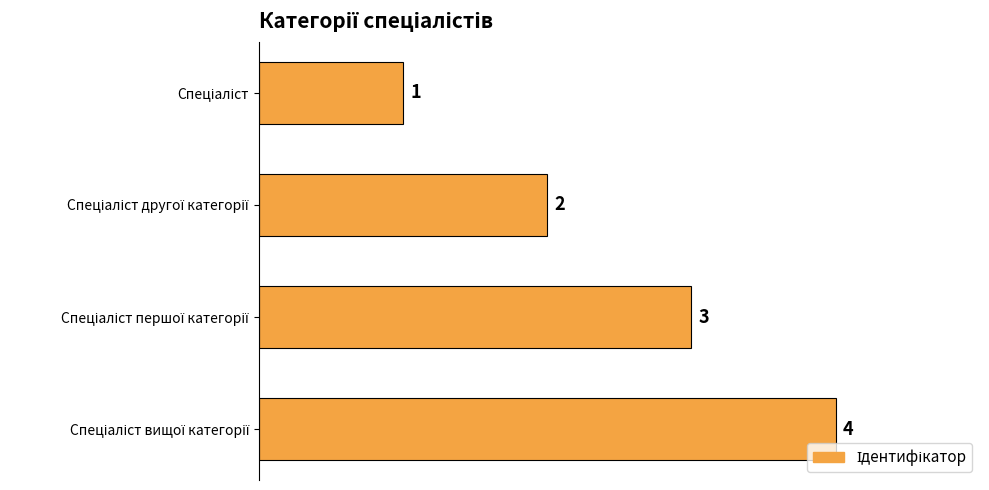

What is the value of the 4th bar from the top?

4